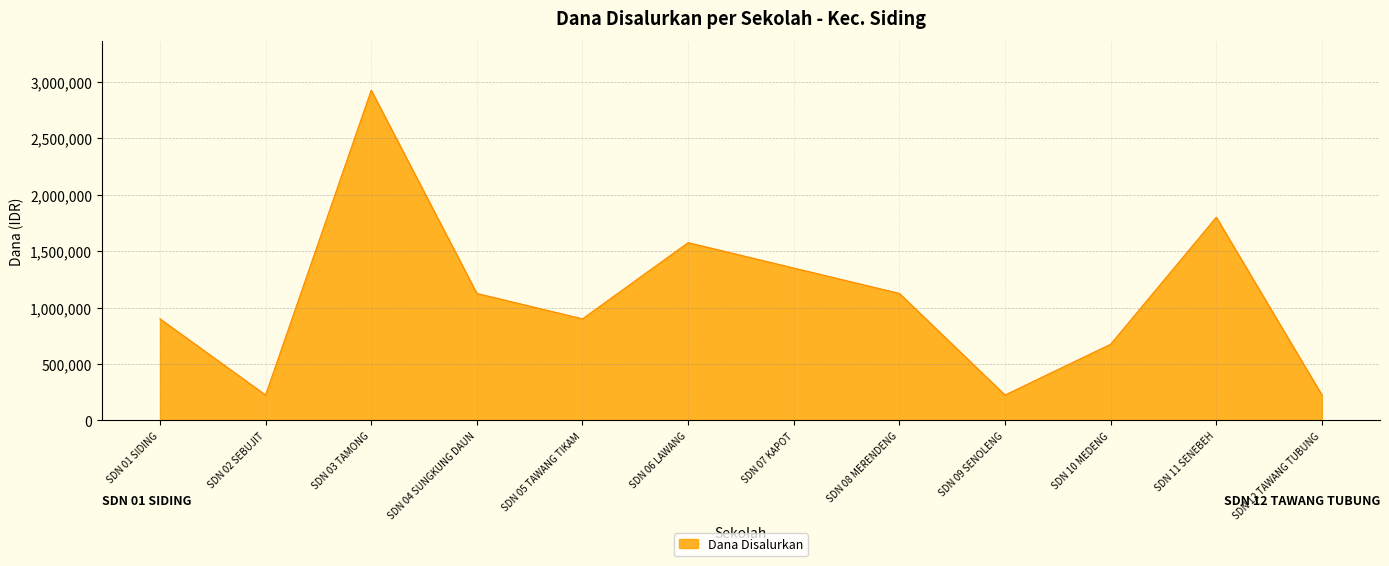

Reading right to left, extract all data points from this chart.

225000	1800000	675000	225000	1125000	1350000	1575000	900000	1125000	2925000	225000	900000